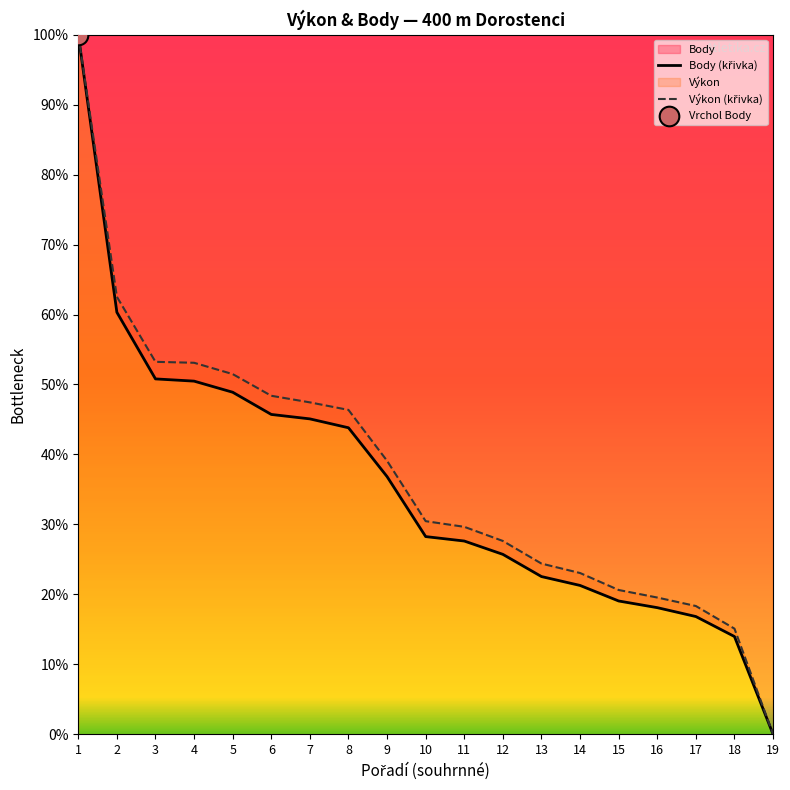

What is the total value across all series at 12?

53.3